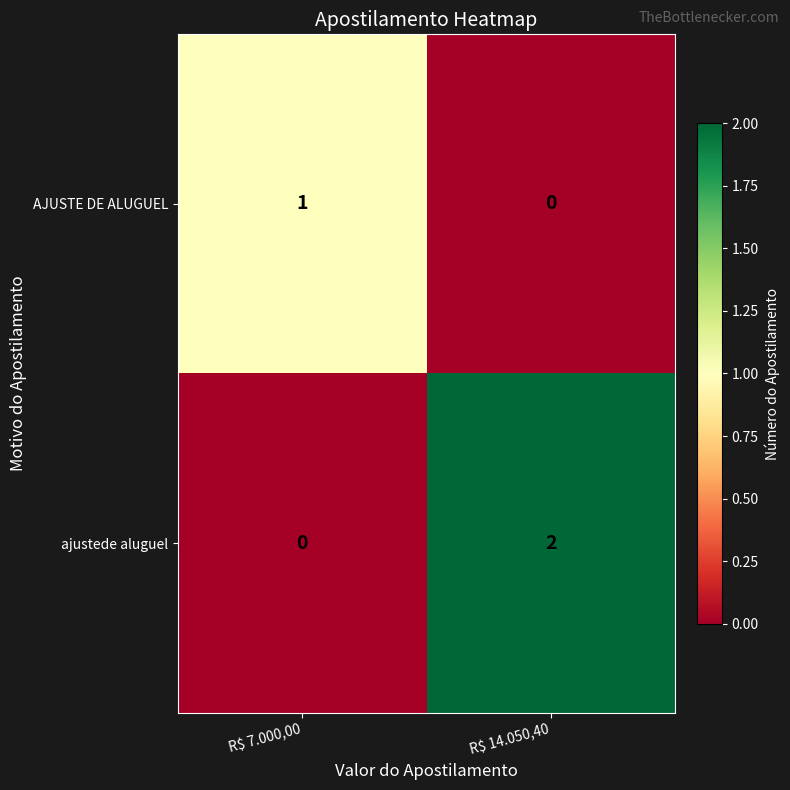

Reading left to right, list all the values displayed in this chart.

AJUSTE DE ALUGUEL: 1	0
ajustede aluguel: 0	2